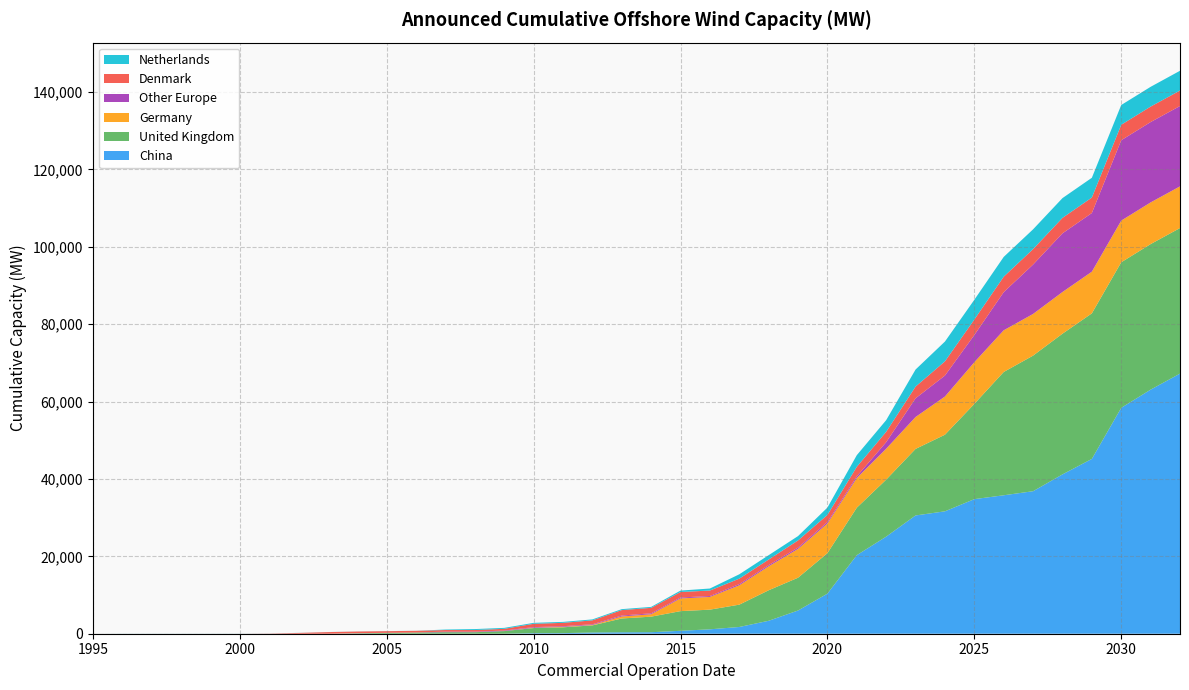

Reading left to right, transcribe all the data shown in this chart.

China: 1995=0.0	1996=0.0	1997=0.0	1998=0.0	1999=0.0	2000=0.0	2001=0.0	2002=0.0	2003=0.0	2004=0.0	2005=0.0	2006=0.0	2007=1.5	2008=1.5	2009=3.5	2010=146.0	2011=152.5	2012=312.8	2013=368.8	2014=388.8	2015=756.2	2016=1138.2	2017=1743.4	2018=3343.2	2019=5999.6	2020=10361.6	2021=20308.6	2022=25094.6	2023=30572.6	2024=31640.6	2025=34788.6	2026=35788.6	2027=36838.6	2028=41188.6	2029=45188.6	2030=58391.0	2031=63091.0	2032=67241.0
United Kingdom: 1995=0.0	1996=0.0	1997=0.0	1998=0.0	1999=0.0	2000=0.0	2001=0.0	2002=0.0	2003=0.0	2004=120.0	2005=210.0	2006=300.0	2007=390.0	2008=390.0	2009=674.4	2010=1321.2	2011=1504.8	2012=1838.4	2013=3571.2	2014=4022.3	2015=5083.8	2016=5083.8	2017=5770.0	2018=7890.2	2019=8478.2	2020=10460.2	2021=12270.2	2022=14739.2	2023=17199.2	2024=19801.2	2025=24621.2	2026=31871.2	2027=35049.2	2028=36366.2	2029=37623.2	2030=37623.2	2031=37623.2	2032=37623.2
Germany: 1995=0.0	1996=0.0	1997=0.0	1998=0.0	1999=0.0	2000=0.0	2001=0.0	2002=0.0	2003=0.0	2004=4.5	2005=4.5	2006=7.0	2007=7.0	2008=7.0	2009=7.0	2010=67.0	2011=115.3	2012=115.3	2013=515.3	2014=623.3	2015=3284.5	2016=3284.5	2017=4999.3	2018=6184.3	2019=7441.3	2020=7661.1	2021=7663.4	2022=7988.4	2023=8245.4	2024=9873.1	2025=10773.1	2026=10773.1	2027=10773.1	2028=10773.1	2029=10773.1	2030=10773.1	2031=10773.1	2032=10773.1
Other Europe: 1995=0.0	1996=0.0	1997=0.0	1998=0.0	1999=0.0	2000=0.0	2001=0.0	2002=0.0	2003=0.0	2004=25.2	2005=25.2	2006=25.2	2007=135.6	2008=135.6	2009=137.9	2010=170.2	2011=170.2	2012=174.3	2013=240.8	2014=240.8	2015=241.4	2016=241.4	2017=309.8	2018=320.1	2019=347.9	2020=379.0	2021=448.8	2022=1691.3	2023=4835.3	2024=5420.3	2025=7030.3	2026=9858.3	2027=12763.8	2028=15163.8	2029=15163.8	2030=20771.8	2031=20771.8	2032=20771.8
Denmark: 1995=5.0	1996=5.0	1997=5.0	1998=5.0	1999=5.0	2000=5.0	2001=45.0	2002=205.0	2003=421.4	2004=421.4	2005=421.4	2006=421.4	2007=421.4	2008=421.4	2009=442.4	2010=858.7	2011=869.5	2012=1013.5	2013=1413.1	2014=1413.1	2015=1413.1	2016=1413.1	2017=1413.1	2018=1441.1	2019=1847.8	2020=1847.8	2021=2452.8	2022=2684.8	2023=3028.8	2024=3678.8	2025=3998.8	2026=3998.8	2027=3998.8	2028=3998.8	2029=3998.8	2030=3998.8	2031=3998.8	2032=3998.8
Netherlands: 1995=0.0	1996=16.8	1997=16.8	1998=16.8	1999=16.8	2000=16.8	2001=16.8	2002=16.8	2003=16.8	2004=16.8	2005=16.8	2006=16.8	2007=124.8	2008=244.8	2009=244.8	2010=244.8	2011=244.8	2012=244.8	2013=244.8	2014=244.8	2015=373.8	2016=523.8	2017=1123.8	2018=1123.8	2019=1123.8	2020=1895.8	2021=3010.0	2022=3010.0	2023=4410.0	2024=5110.0	2025=5110.0	2026=5110.0	2027=5110.0	2028=5110.0	2029=5110.0	2030=5110.0	2031=5110.0	2032=5110.0